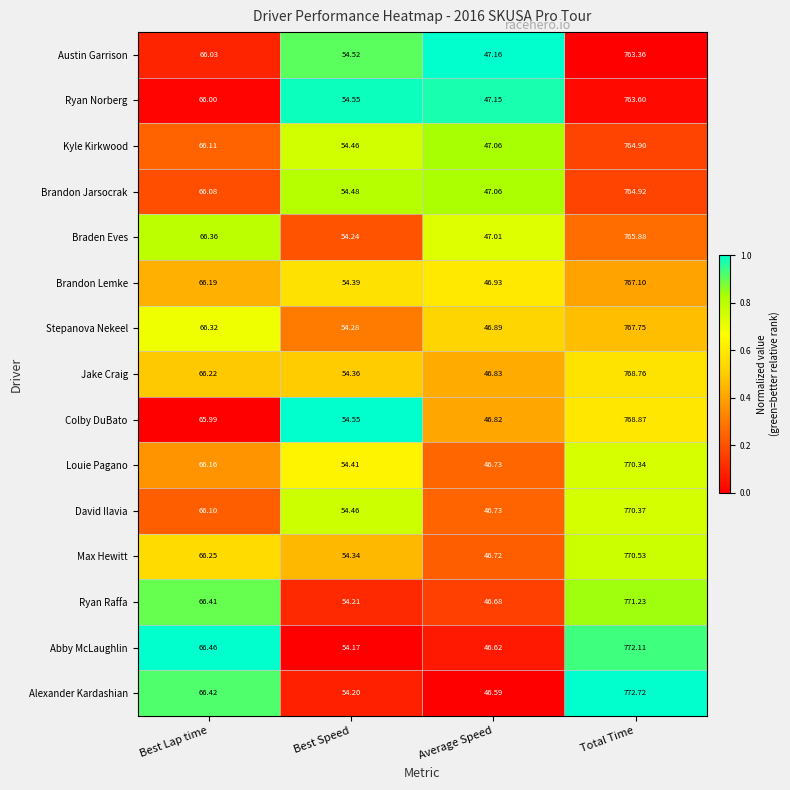

How many data points does each series have?

4